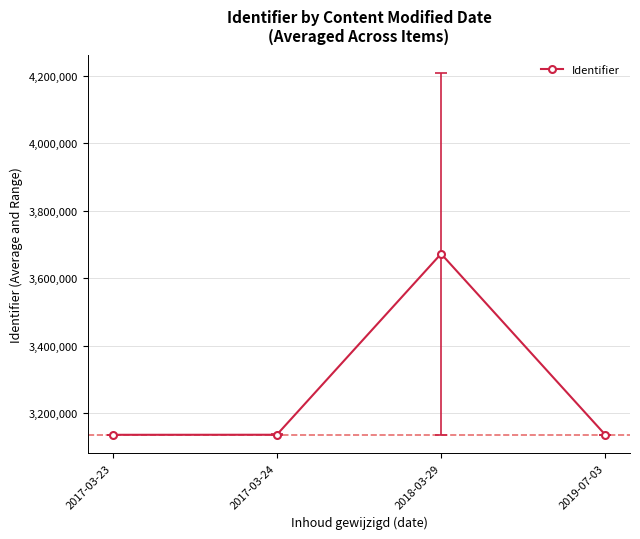

The chart shows a value of 1533637.4 at 2019-07-03. True or false?

False